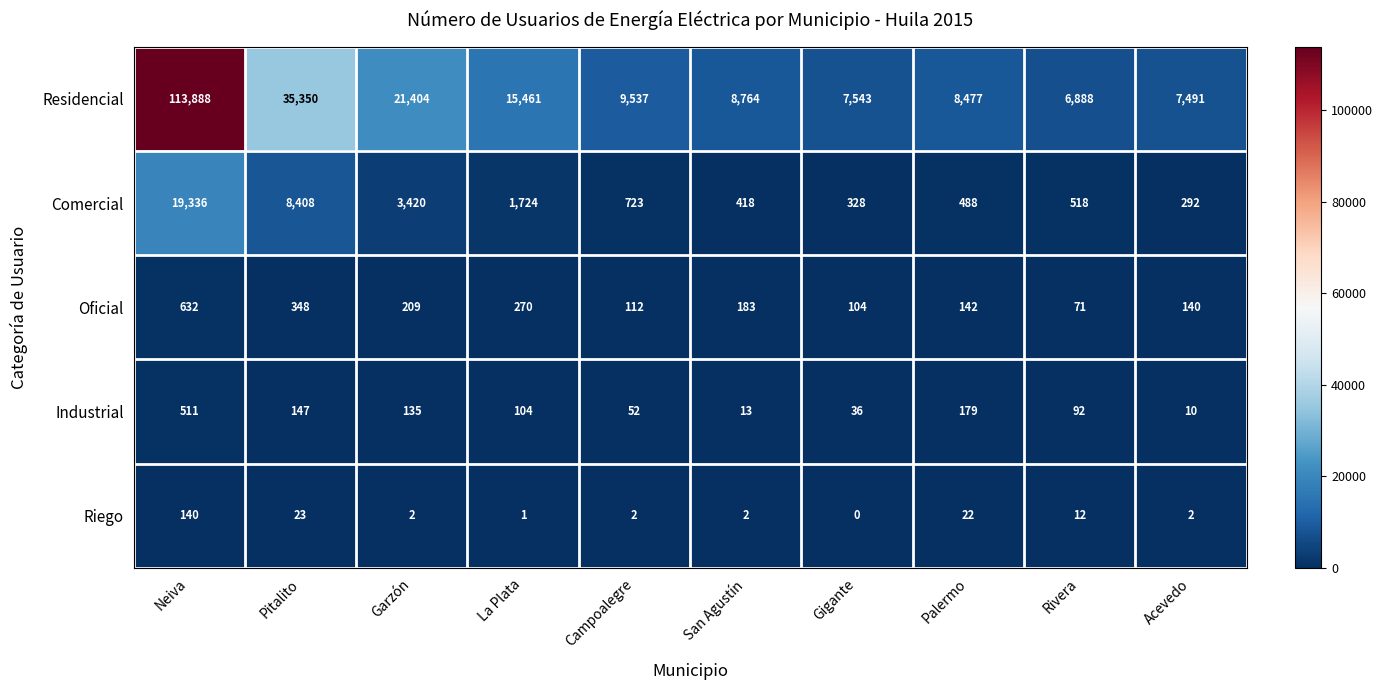

Read the Industrial value at Gigante, to the nearest 50.

50